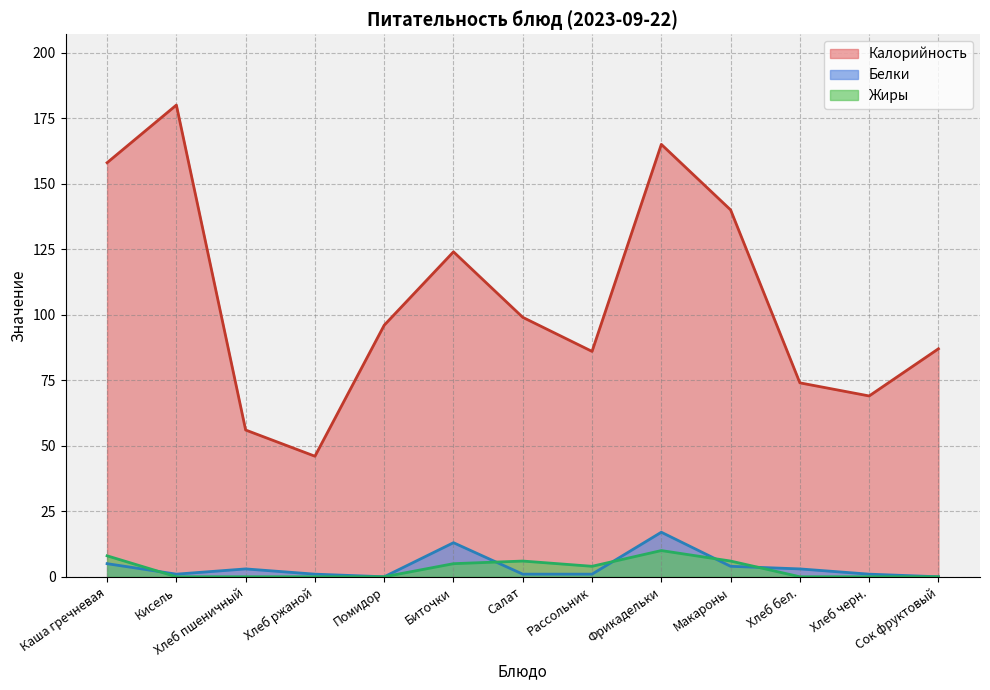

What is the value of the Белки point at the 3rd from the left?

3